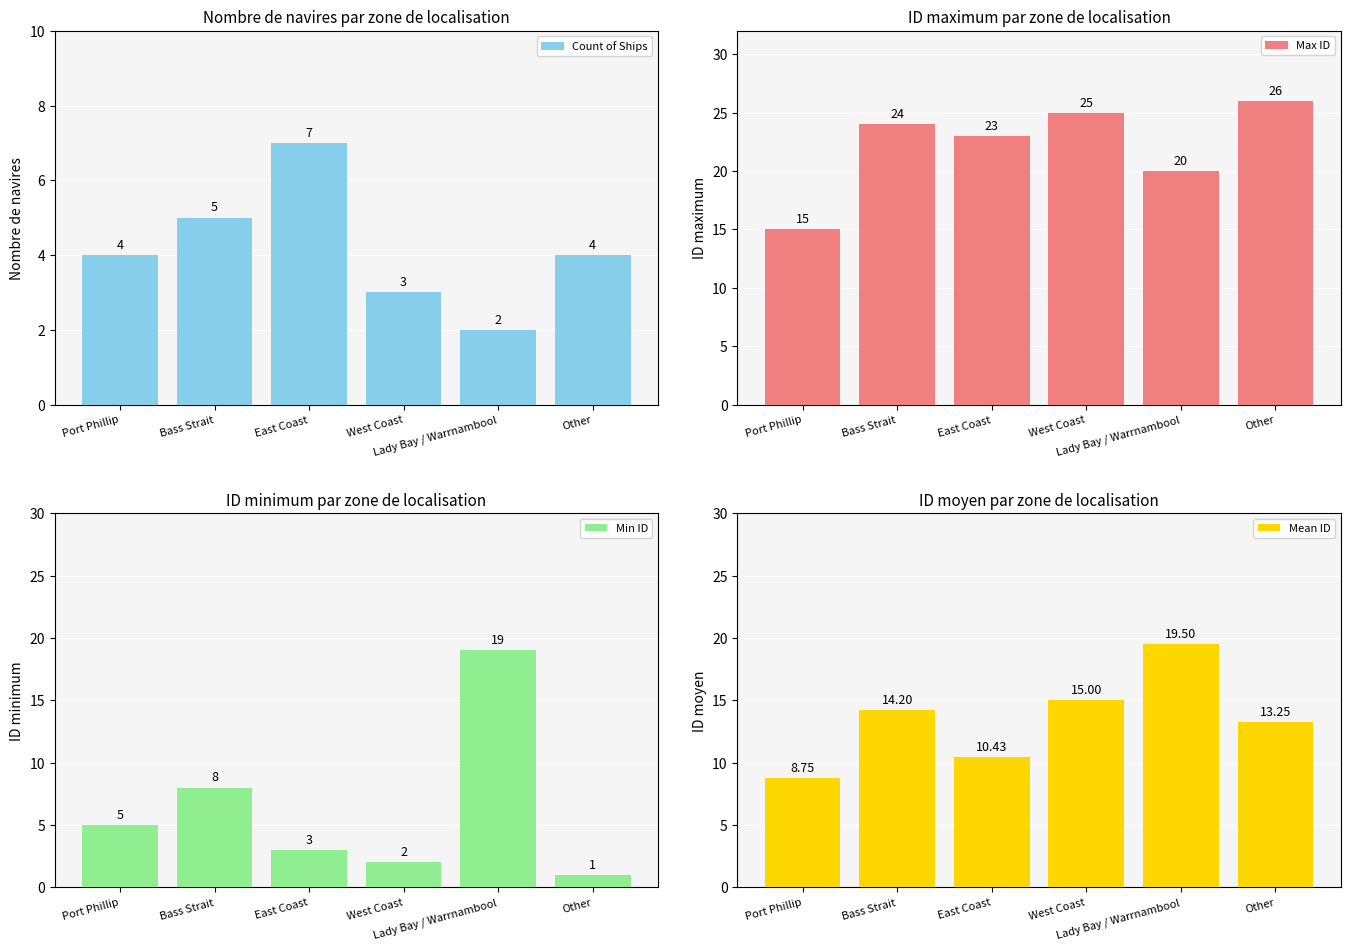

At how many categories does at least one series exceed 2?

6